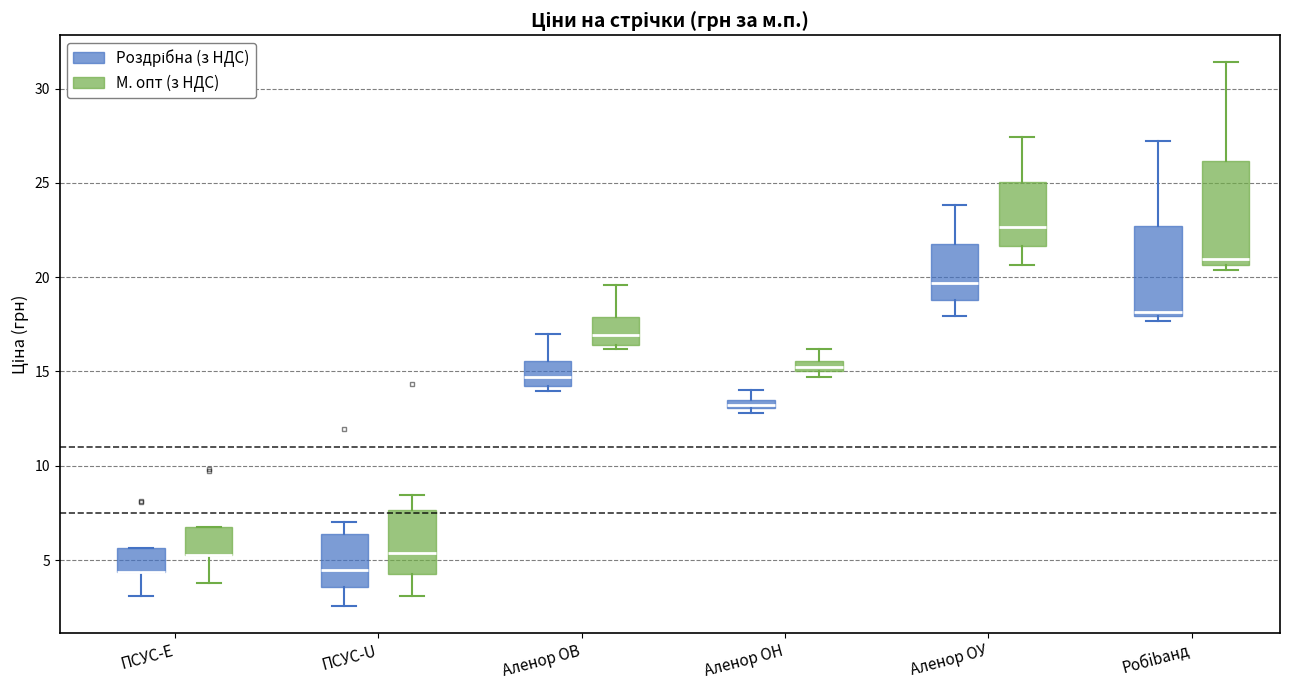

Where is the upper edge of the box for Аленор ОВ (Роздрібна (з НДС)) on the y-axis? The values are not printed on the chart, so give them approximately, as read against the axis.

15.5